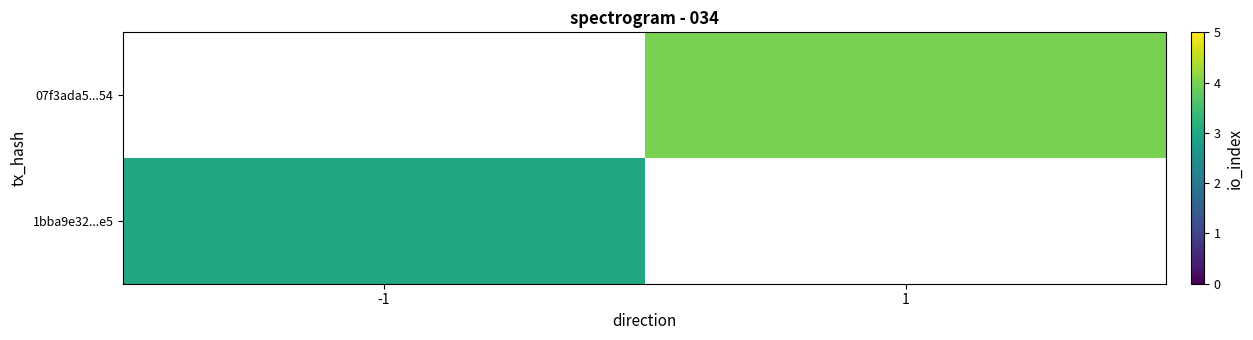

Which category has the lowest value across all series?

-1